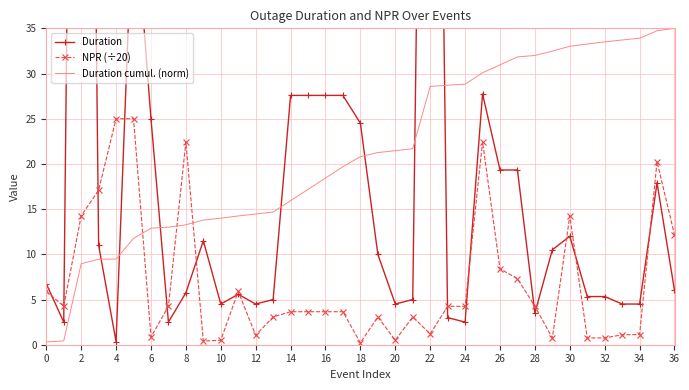

List the series in order of their peak value, highest first.

Duration, Duration cumul. (norm), NPR (÷20)